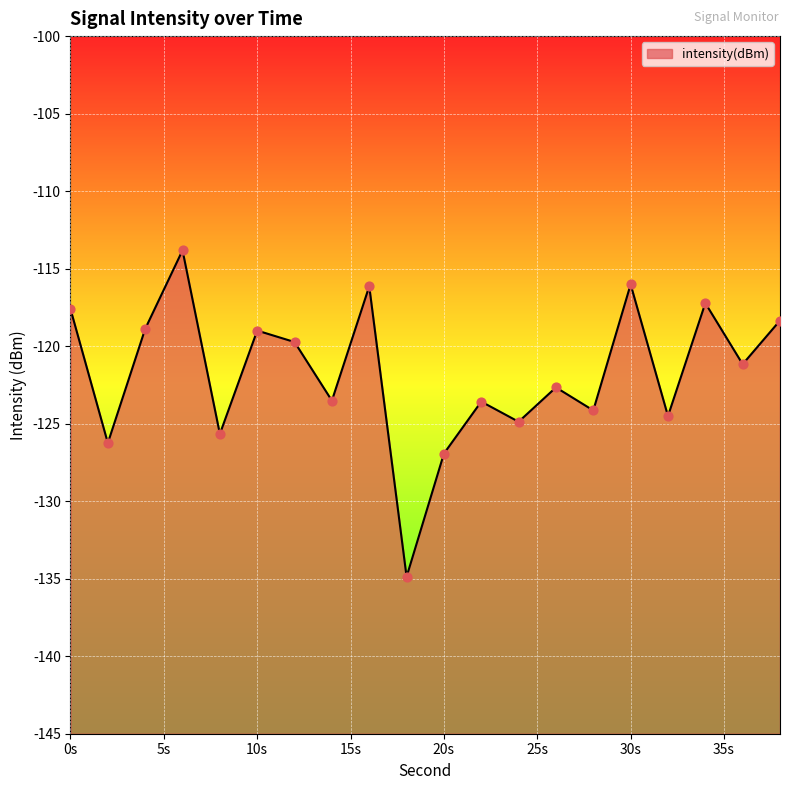

What is the change in value from 14 to 34?

+6.3